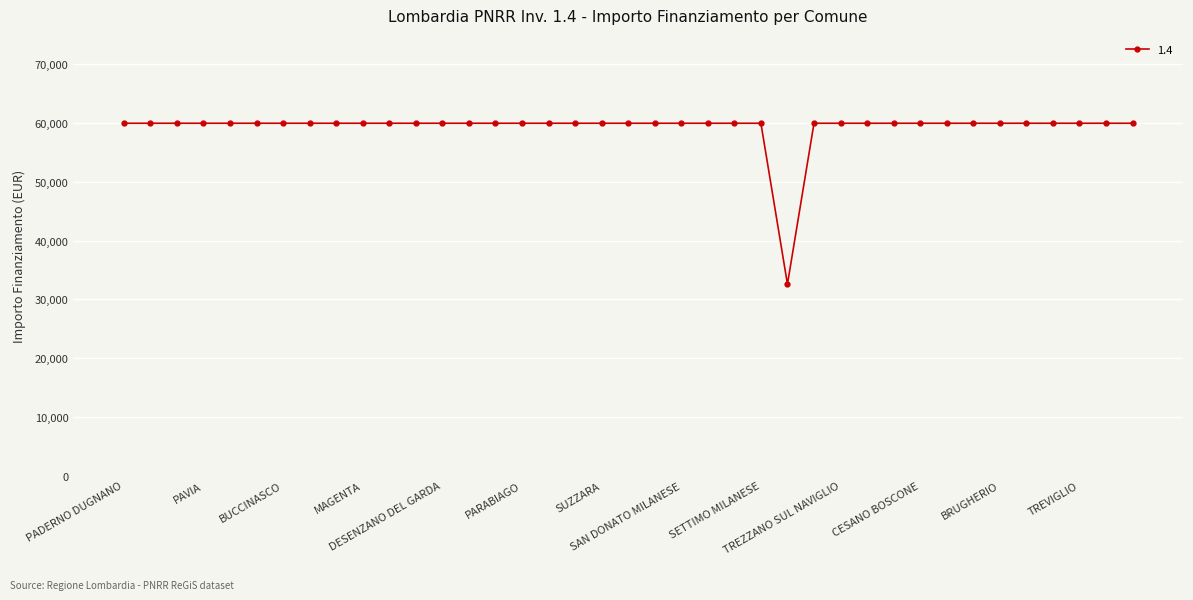

What is the average value?

59264